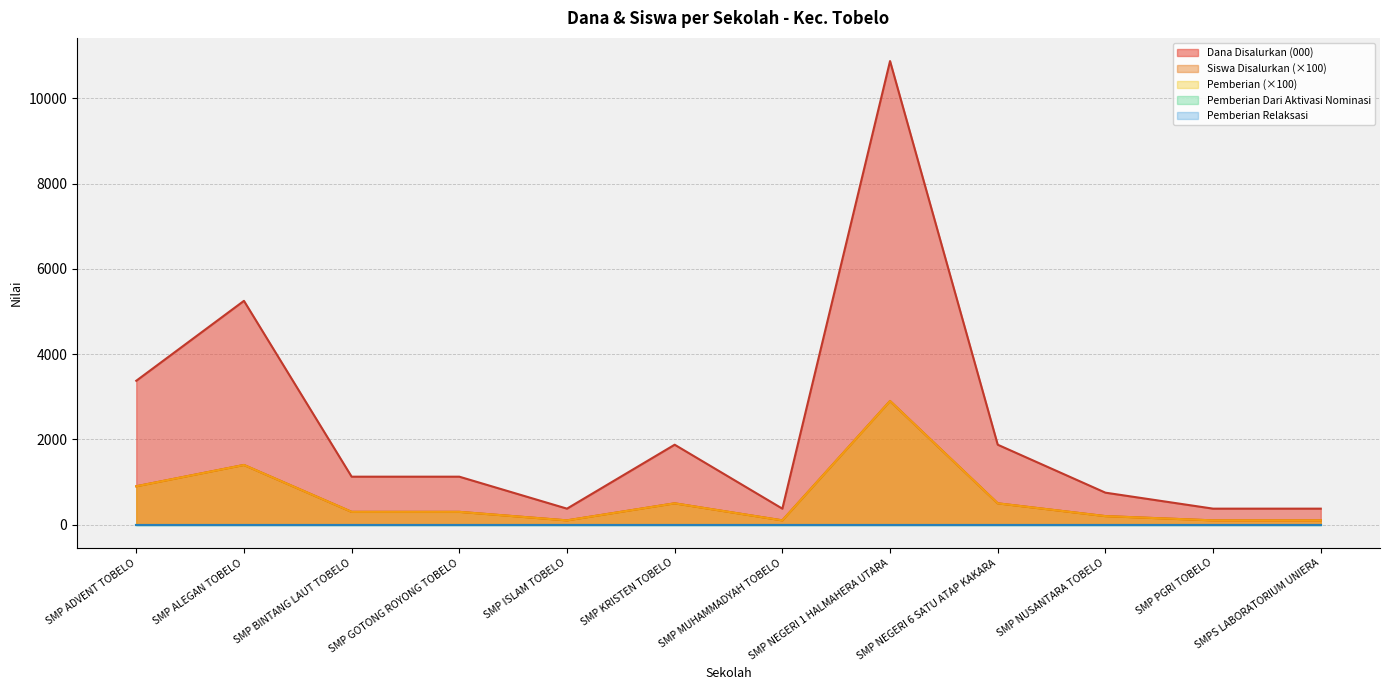

At which label does Dana Disalurkan first exceed 1125?

SMP ADVENT TOBELO